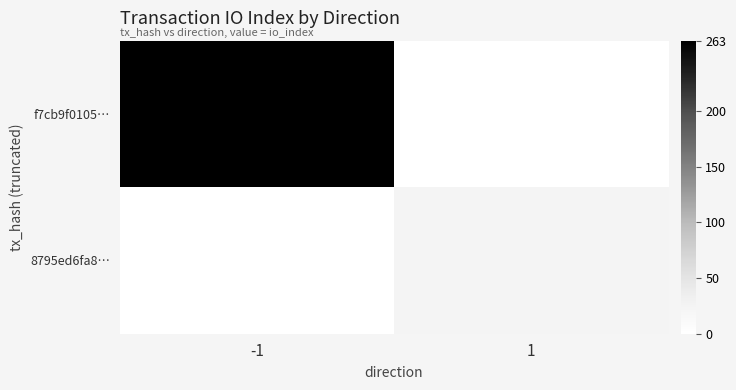

Reading left to right, extract all data points from this chart.

f7cb9f0105…: -1=263	1=0
8795ed6fa8…: -1=0	1=24